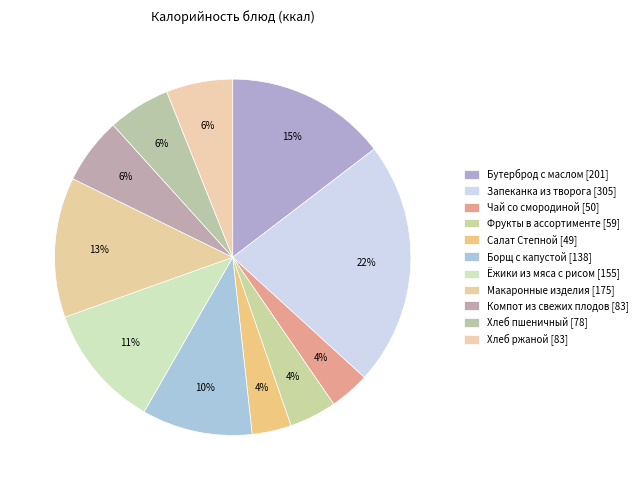

What percentage is the Запеканка из творога slice, to the nearest percent?

22%